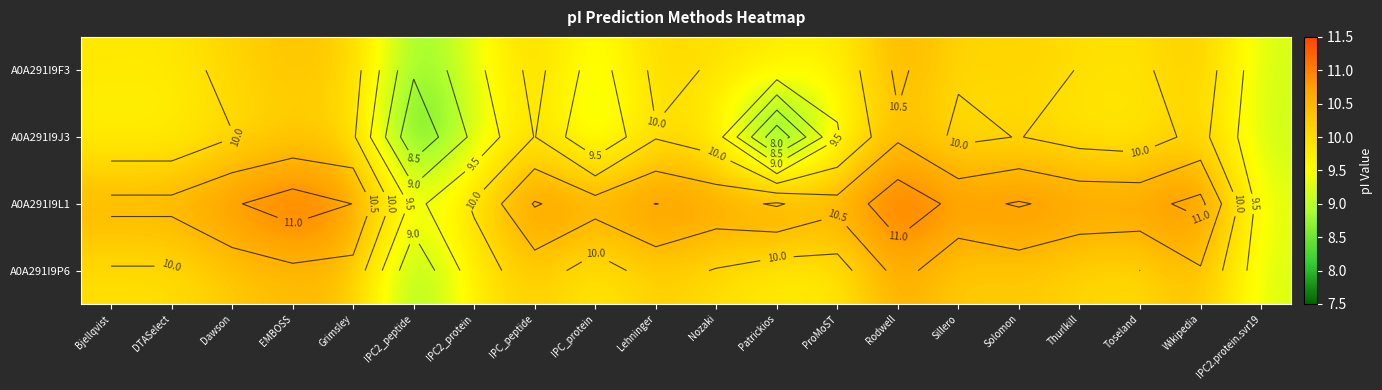

What is the average value of the A0A291I9P6 series?

10.0